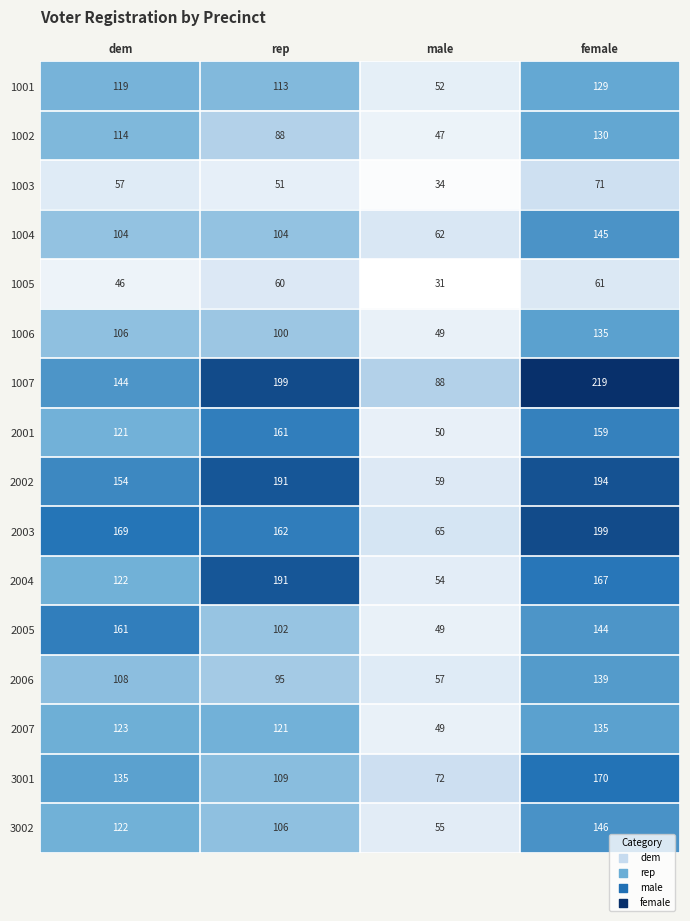

True or false: 1001 has a value of 119 at dem.

True